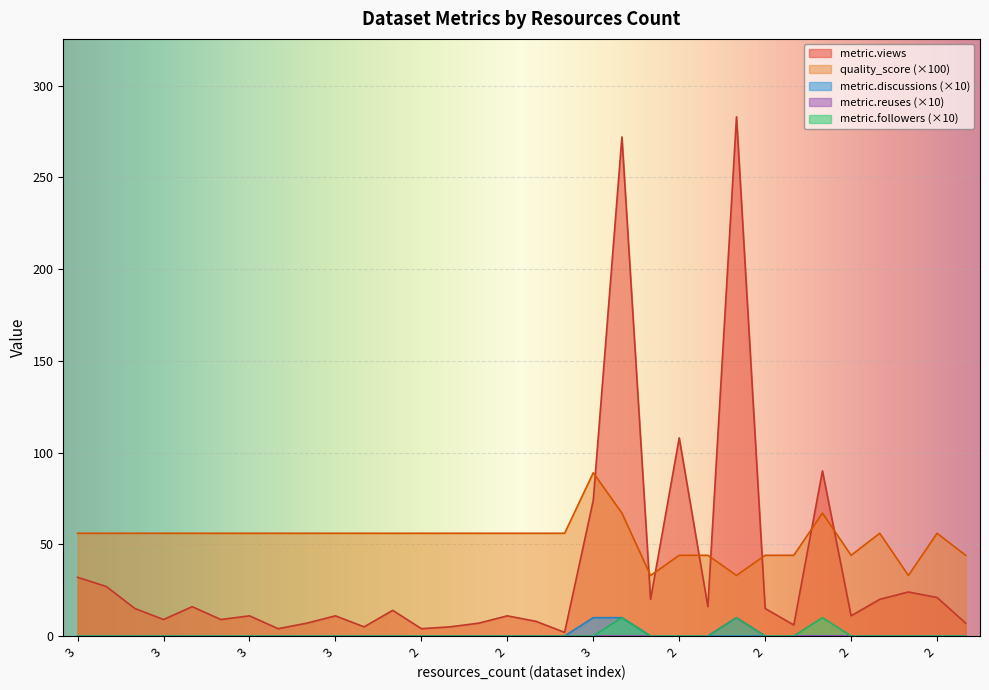

True or false: metric.discussions has more than 0 points higher than both neighbors.

False